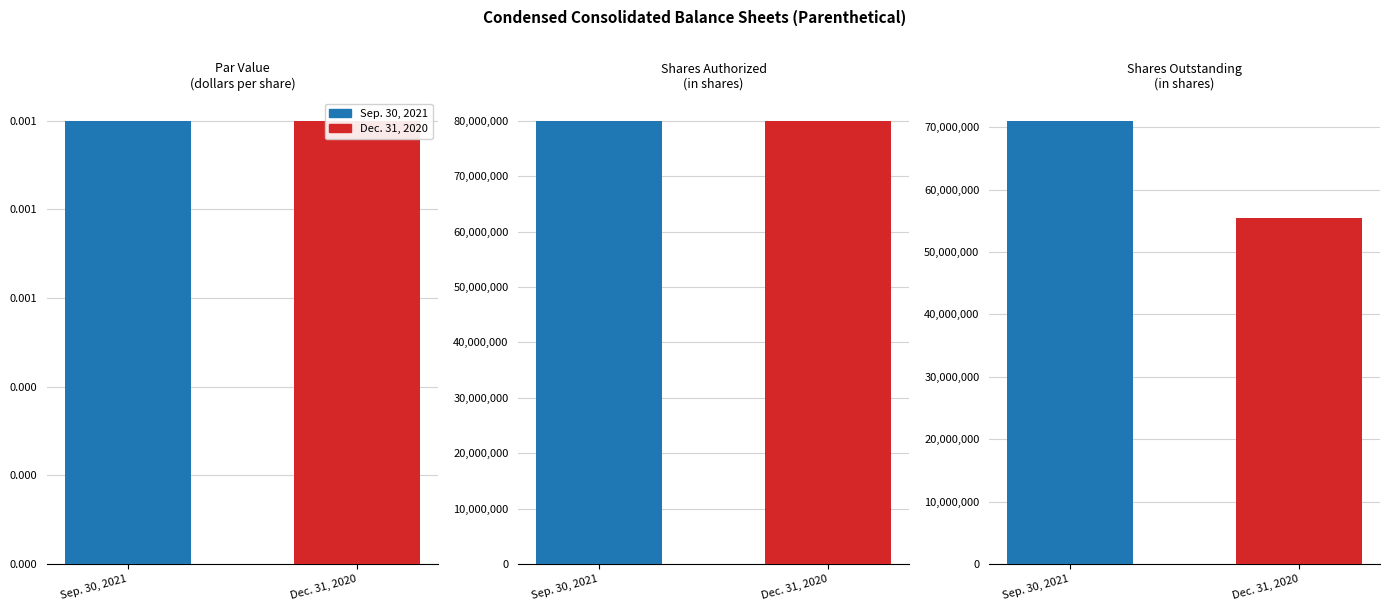

Is it true that Sep. 30, 2021 equals 0.0 at Common stock, par value?

False